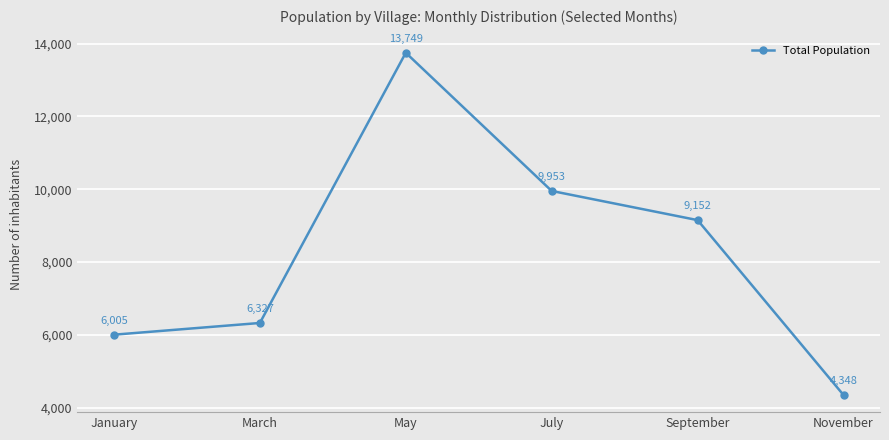

Between March and January, which is larger?

March